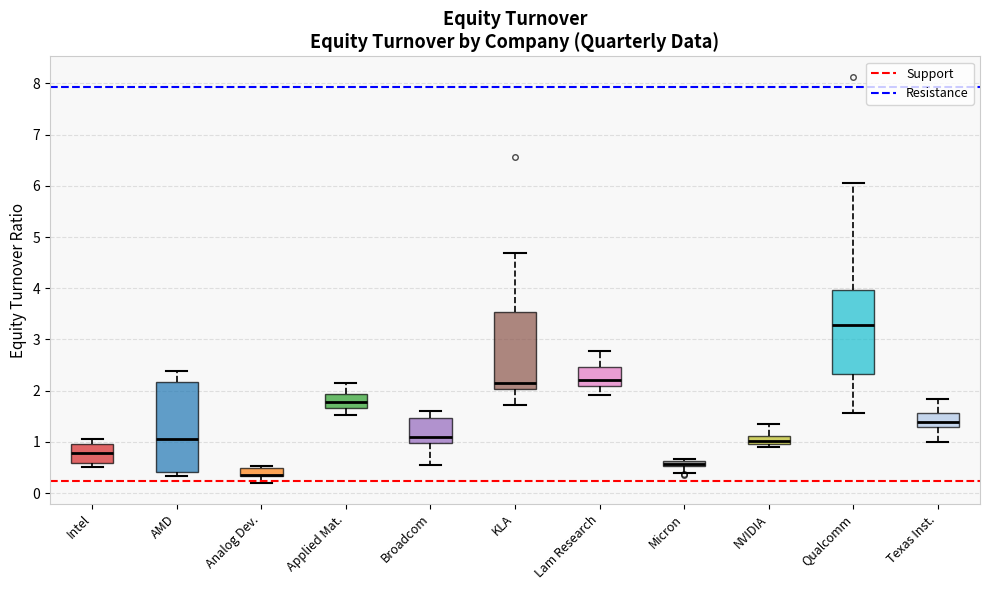

Where does the lower whisker of the box for Applied Mat. end on the y-axis? The values are not printed on the chart, so give them approximately, as read against the axis.

1.5